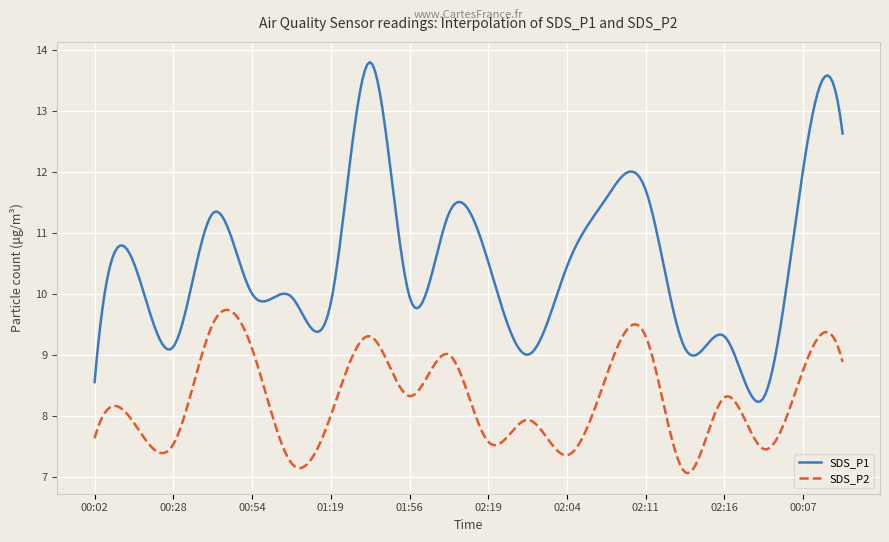

What is the difference between the maximum and minimum values in the SDS_P1 series?

5.6